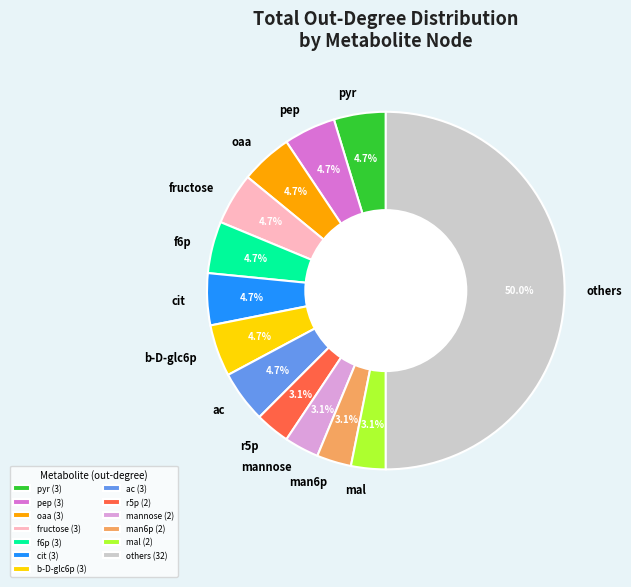

Approximately how many times larger is the value at r5p compared to man6p?

1.0